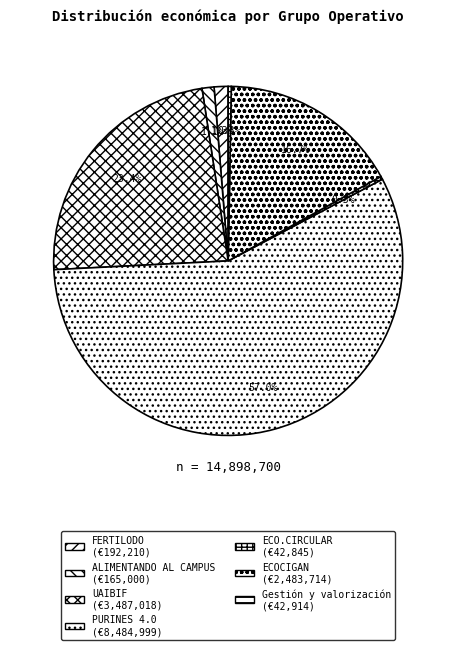

Is there any slice that represents more than half of the pie?

Yes